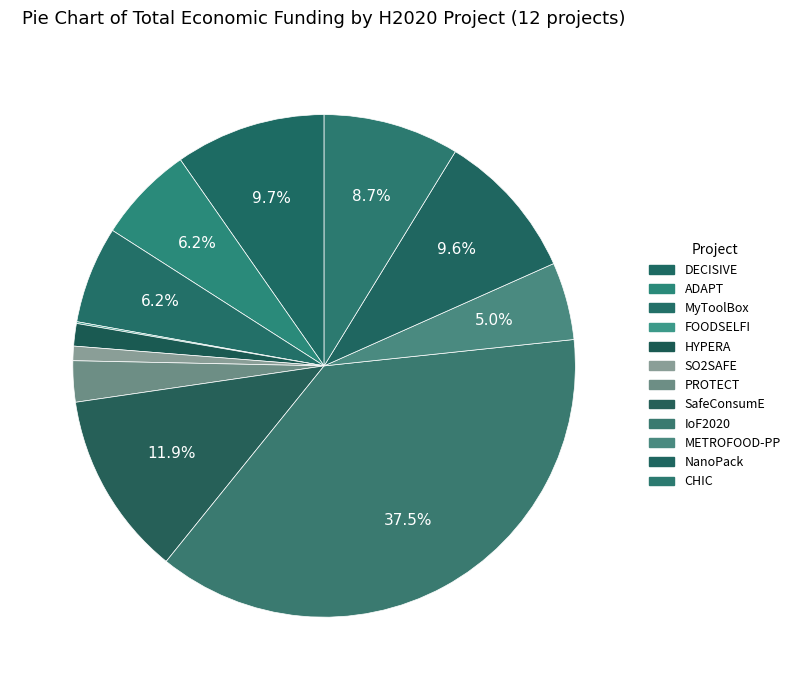

Is it true that ADAPT is 6% of the pie?

True